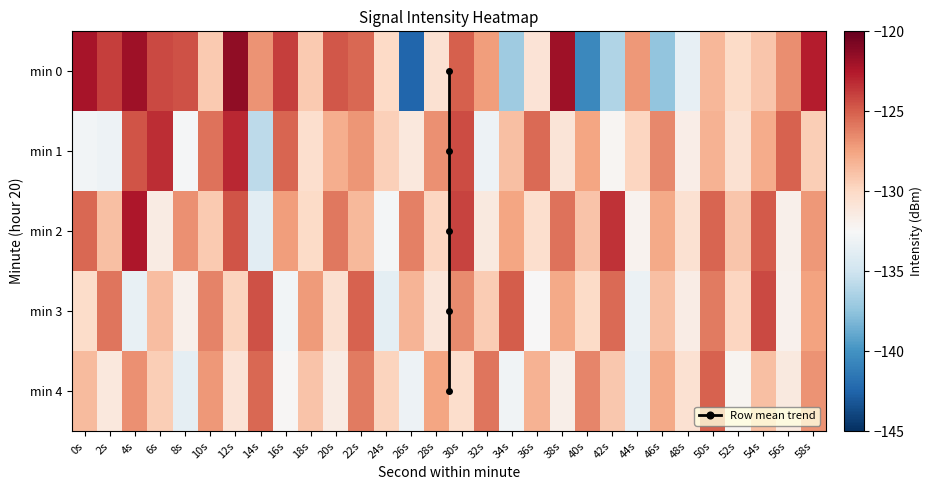

Rank the series by their maximum value, from highest to lowest.

0, 2, 1, 3, 4